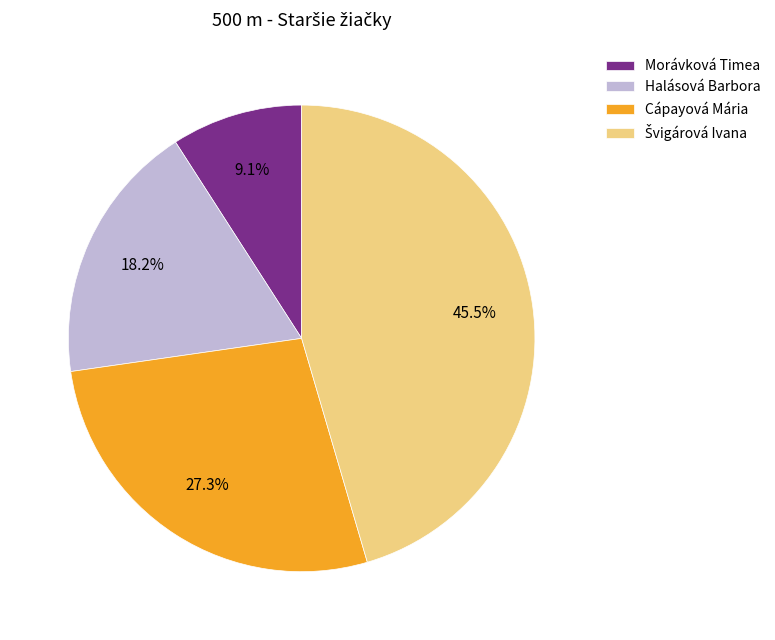

To the nearest percent, what is the difference between the largest and smallest slice percentages?

36%